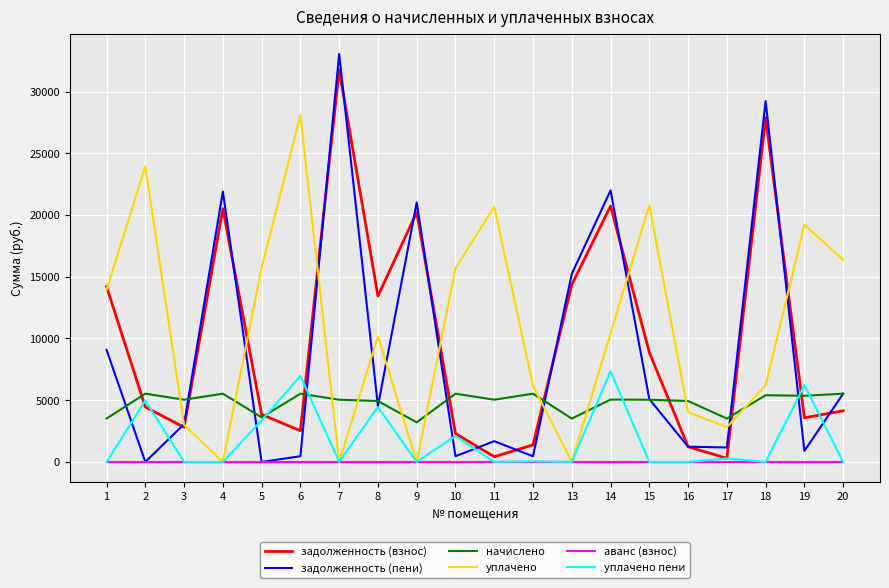

What is the difference between the maximum and minimum values in the задолженность (взнос) series?

31484.5